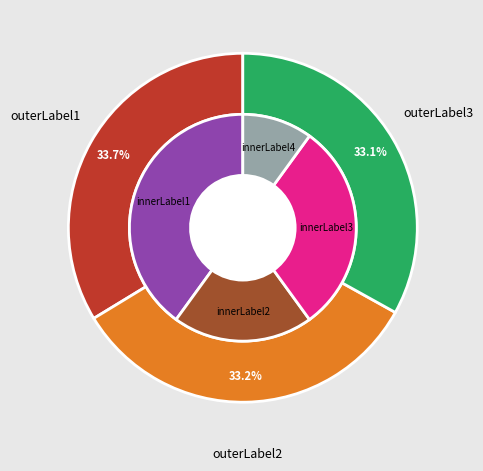

How many slices are in this pie chart?

3